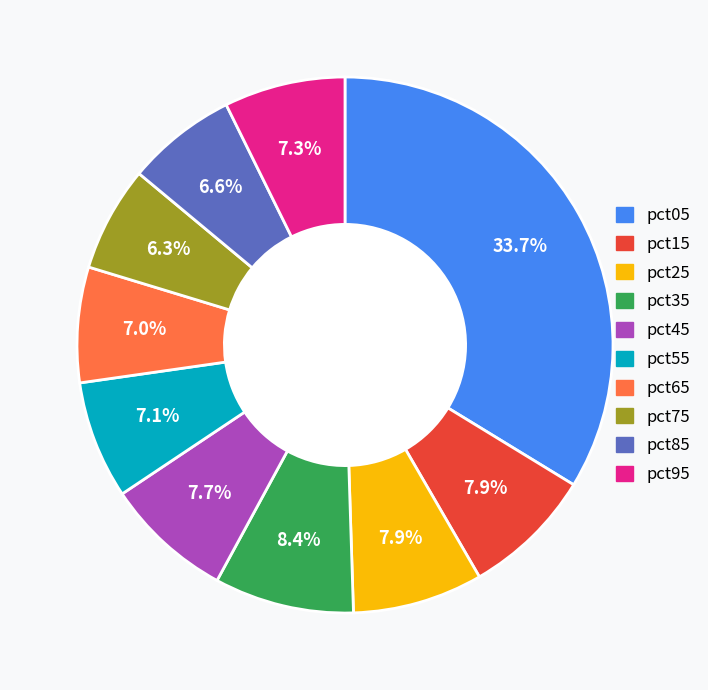

What percentage is NOT represented by pct35?

91.6%